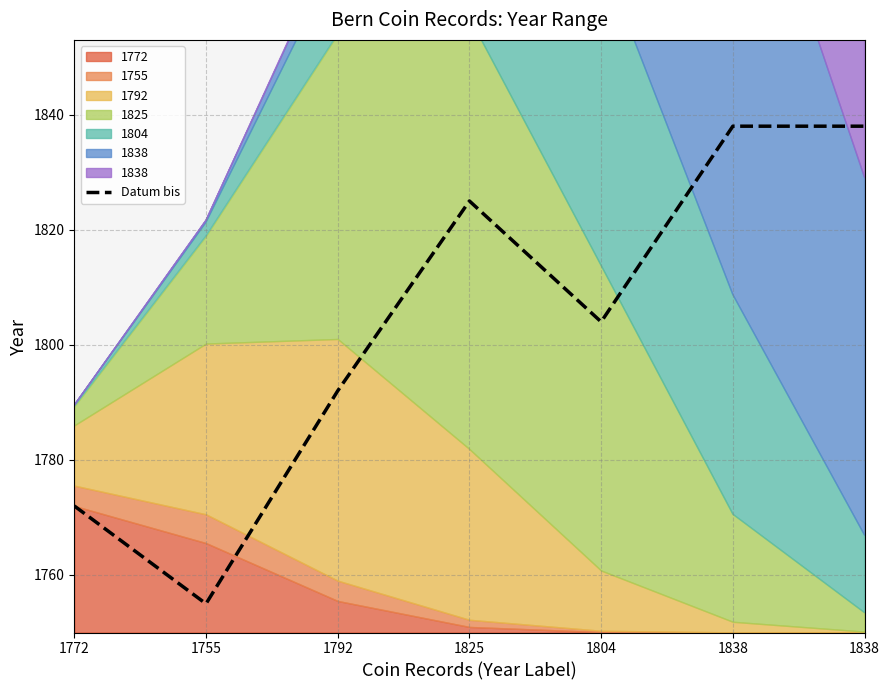

What is the change in value from 1772 to 1755?

-17